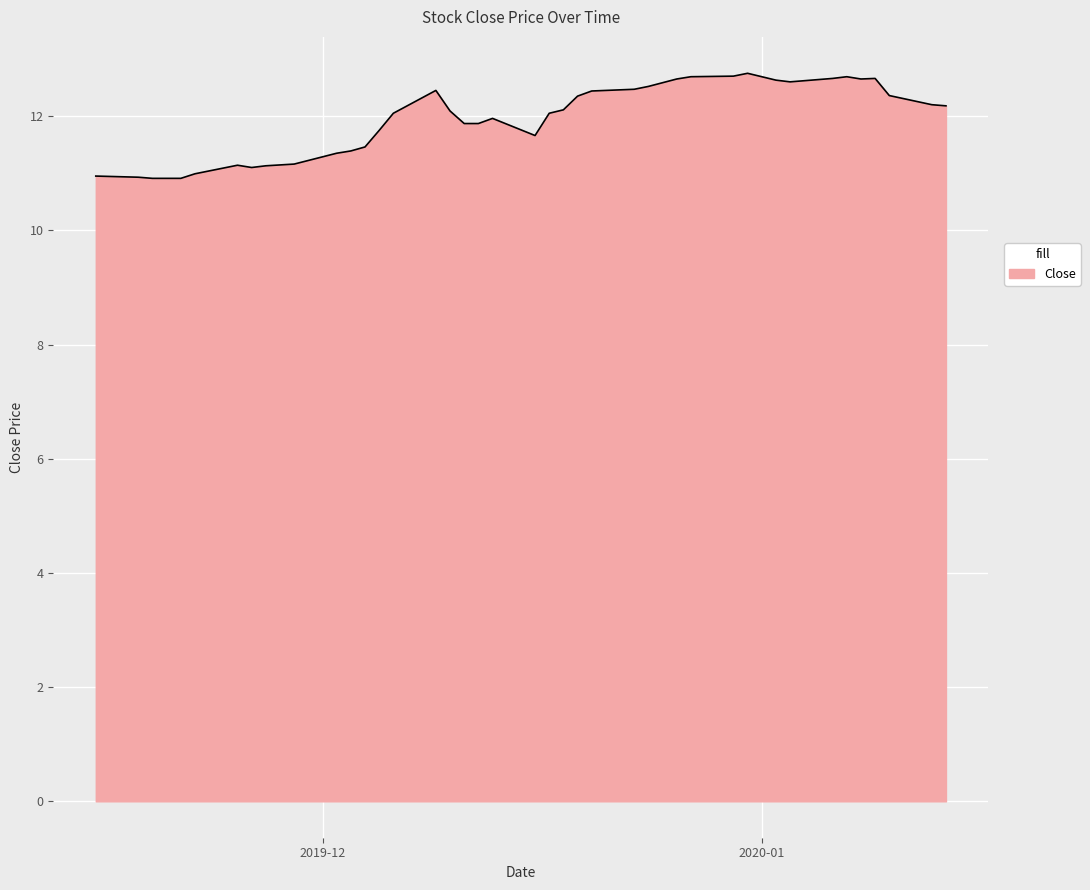

What is the minimum value shown in the chart?

10.9